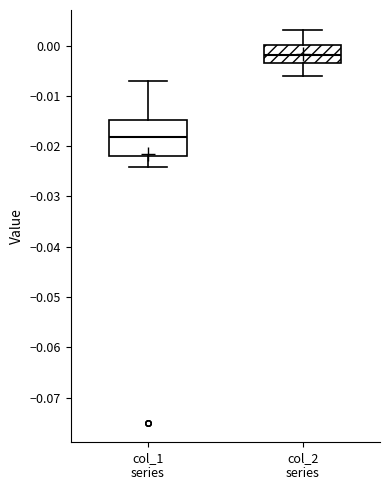

Which box is the tallest, from its lower edge to its upper edge?

col_1 series